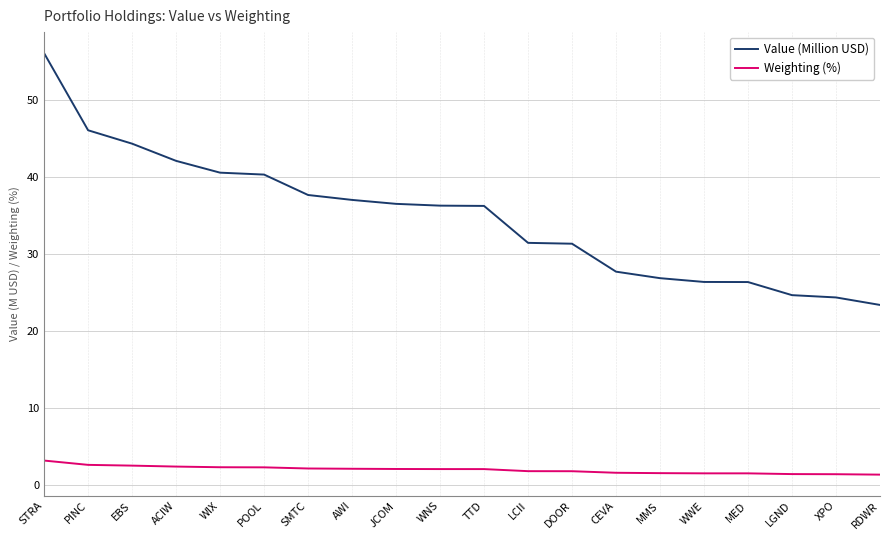

True or false: Value (Million USD) and Weighting (%) cross at least once.

False